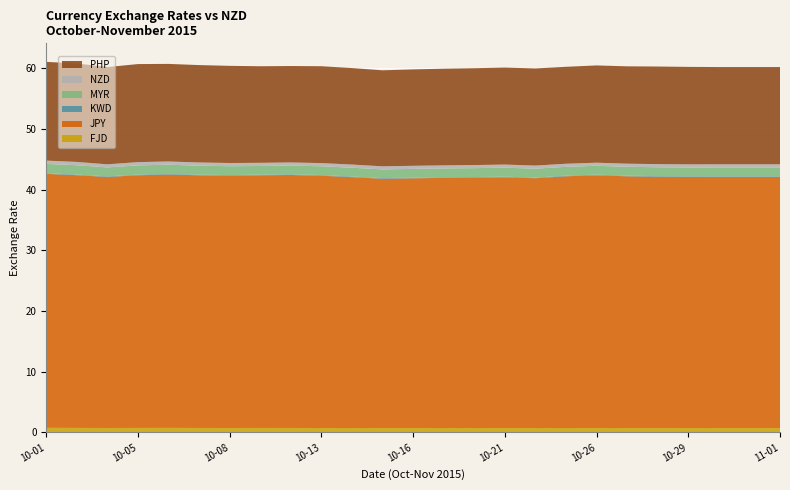

Reading left to right, what are all the values shown in this chart?

FJD: 2015-10-01=0.8	2015-10-02=0.7	2015-10-03=0.7	2015-10-05=0.7	2015-10-06=0.8	2015-10-07=0.7	2015-10-08=0.7	2015-10-09=0.7	2015-10-12=0.7	2015-10-13=0.7	2015-10-14=0.7	2015-10-15=0.7	2015-10-16=0.7	2015-10-19=0.7	2015-10-20=0.7	2015-10-21=0.7	2015-10-22=0.7	2015-10-23=0.7	2015-10-26=0.7	2015-10-27=0.7	2015-10-28=0.7	2015-10-29=0.7	2015-10-30=0.7	2015-10-31=0.7	2015-11-01=0.7
JPY: 2015-10-01=41.9	2015-10-02=41.7	2015-10-03=41.4	2015-10-05=41.6	2015-10-06=41.8	2015-10-07=41.6	2015-10-08=41.6	2015-10-09=41.7	2015-10-12=41.7	2015-10-13=41.6	2015-10-14=41.4	2015-10-15=41.1	2015-10-16=41.2	2015-10-19=41.2	2015-10-20=41.3	2015-10-21=41.3	2015-10-22=41.2	2015-10-23=41.5	2015-10-26=41.6	2015-10-27=41.5	2015-10-28=41.4	2015-10-29=41.4	2015-10-30=41.4	2015-10-31=41.4	2015-11-01=41.4
KWD: 2015-10-01=0.1	2015-10-02=0.1	2015-10-03=0.1	2015-10-05=0.1	2015-10-06=0.1	2015-10-07=0.1	2015-10-08=0.1	2015-10-09=0.1	2015-10-12=0.1	2015-10-13=0.1	2015-10-14=0.1	2015-10-15=0.1	2015-10-16=0.1	2015-10-19=0.1	2015-10-20=0.1	2015-10-21=0.1	2015-10-22=0.1	2015-10-23=0.1	2015-10-26=0.1	2015-10-27=0.1	2015-10-28=0.1	2015-10-29=0.1	2015-10-30=0.1	2015-10-31=0.1	2015-11-01=0.1
MYR: 2015-10-01=1.5	2015-10-02=1.5	2015-10-03=1.5	2015-10-05=1.5	2015-10-06=1.5	2015-10-07=1.5	2015-10-08=1.5	2015-10-09=1.4	2015-10-12=1.4	2015-10-13=1.5	2015-10-14=1.5	2015-10-15=1.4	2015-10-16=1.4	2015-10-19=1.5	2015-10-20=1.5	2015-10-21=1.5	2015-10-22=1.5	2015-10-23=1.5	2015-10-26=1.5	2015-10-27=1.5	2015-10-28=1.5	2015-10-29=1.5	2015-10-30=1.5	2015-10-31=1.5	2015-11-01=1.5
NZD: 2015-10-01=0.5	2015-10-02=0.5	2015-10-03=0.5	2015-10-05=0.5	2015-10-06=0.5	2015-10-07=0.5	2015-10-08=0.5	2015-10-09=0.5	2015-10-12=0.5	2015-10-13=0.5	2015-10-14=0.5	2015-10-15=0.5	2015-10-16=0.5	2015-10-19=0.5	2015-10-20=0.5	2015-10-21=0.5	2015-10-22=0.5	2015-10-23=0.5	2015-10-26=0.5	2015-10-27=0.5	2015-10-28=0.5	2015-10-29=0.5	2015-10-30=0.5	2015-10-31=0.5	2015-11-01=0.5
PHP: 2015-10-01=16.3	2015-10-02=16.2	2015-10-03=16.0	2015-10-05=16.2	2015-10-06=16.1	2015-10-07=16.1	2015-10-08=16.0	2015-10-09=15.9	2015-10-12=15.9	2015-10-13=16.0	2015-10-14=15.9	2015-10-15=15.8	2015-10-16=15.9	2015-10-19=15.9	2015-10-20=16.0	2015-10-21=16.0	2015-10-22=16.0	2015-10-23=16.0	2015-10-26=16.0	2015-10-27=16.1	2015-10-28=16.1	2015-10-29=16.1	2015-10-30=16.0	2015-10-31=16.0	2015-11-01=16.0